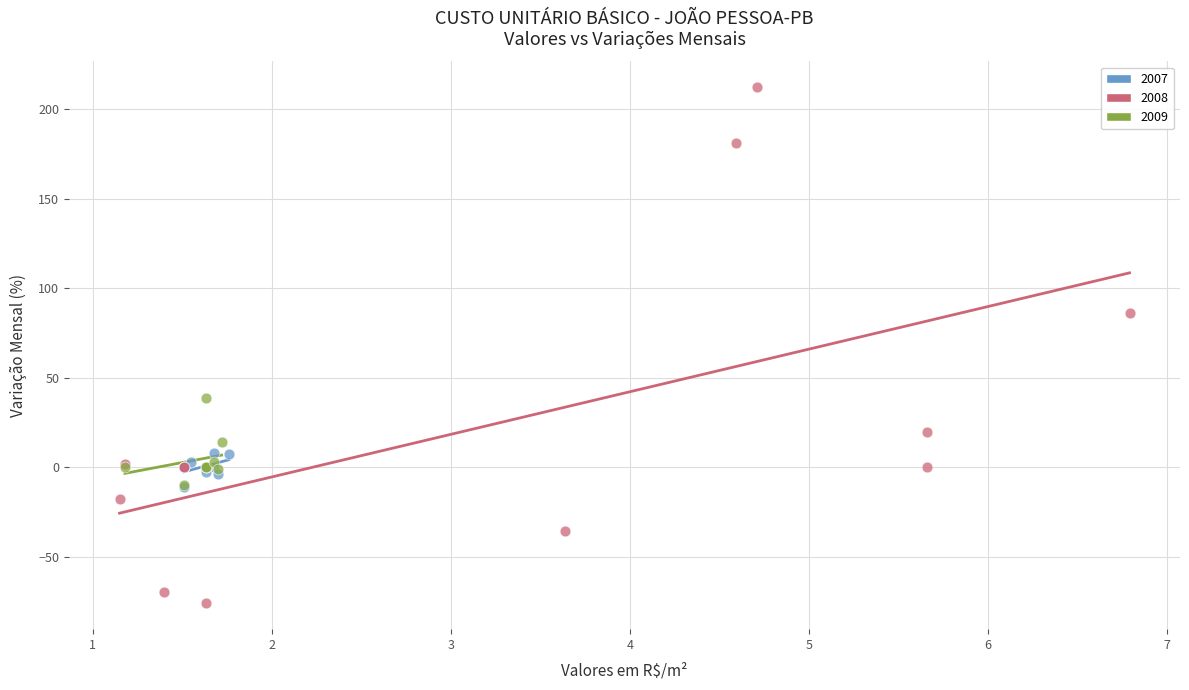

Which series reaches the minimum Y coordinate?

2008